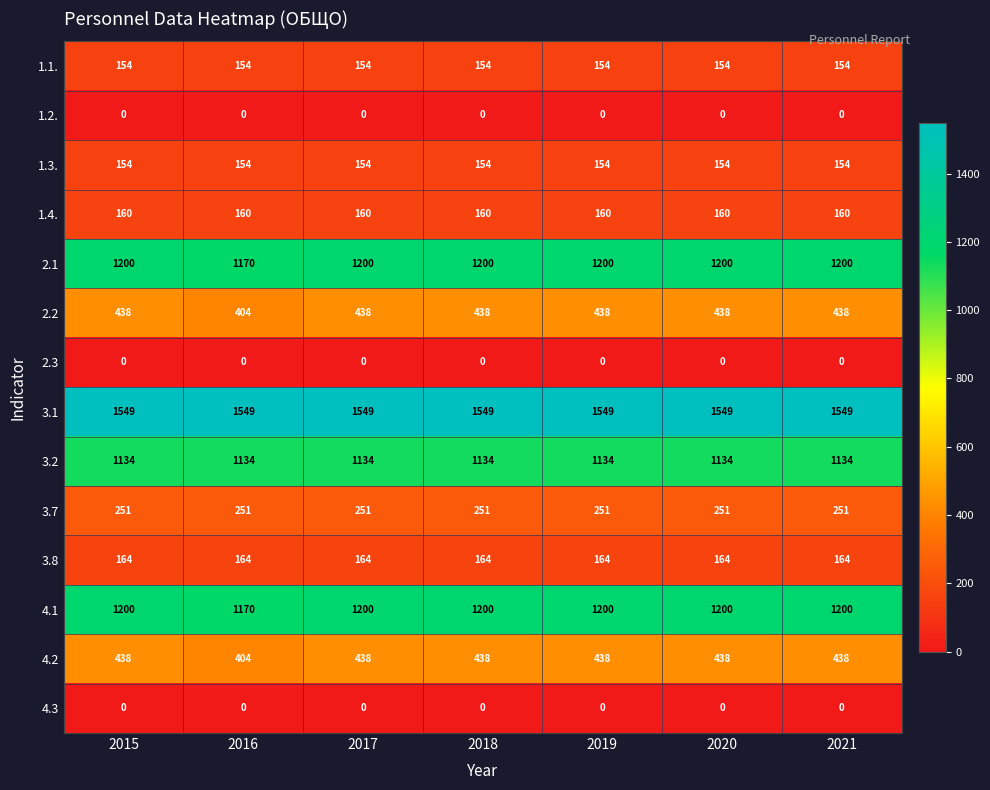

What is the total value across all series at 2017?

6842